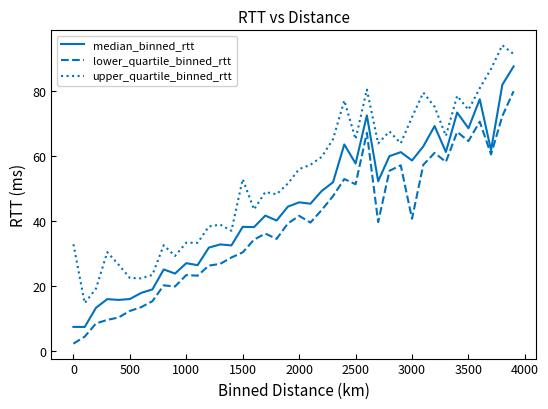

Which series has the largest total across all categories?

upper_quartile_binned_rtt